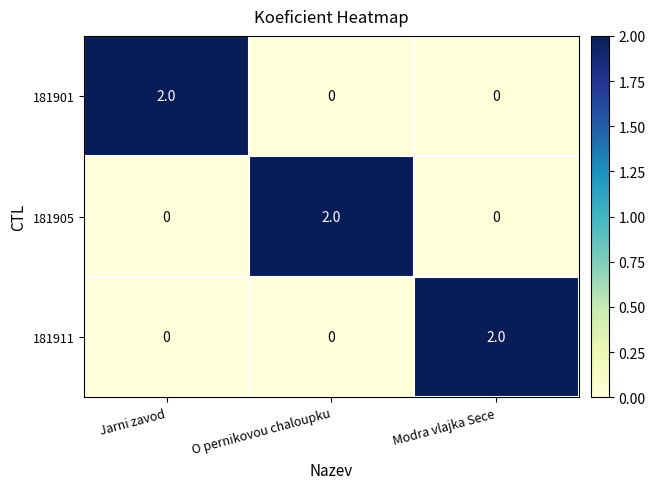

Count the 181905 values in the range 0 to 2.

3